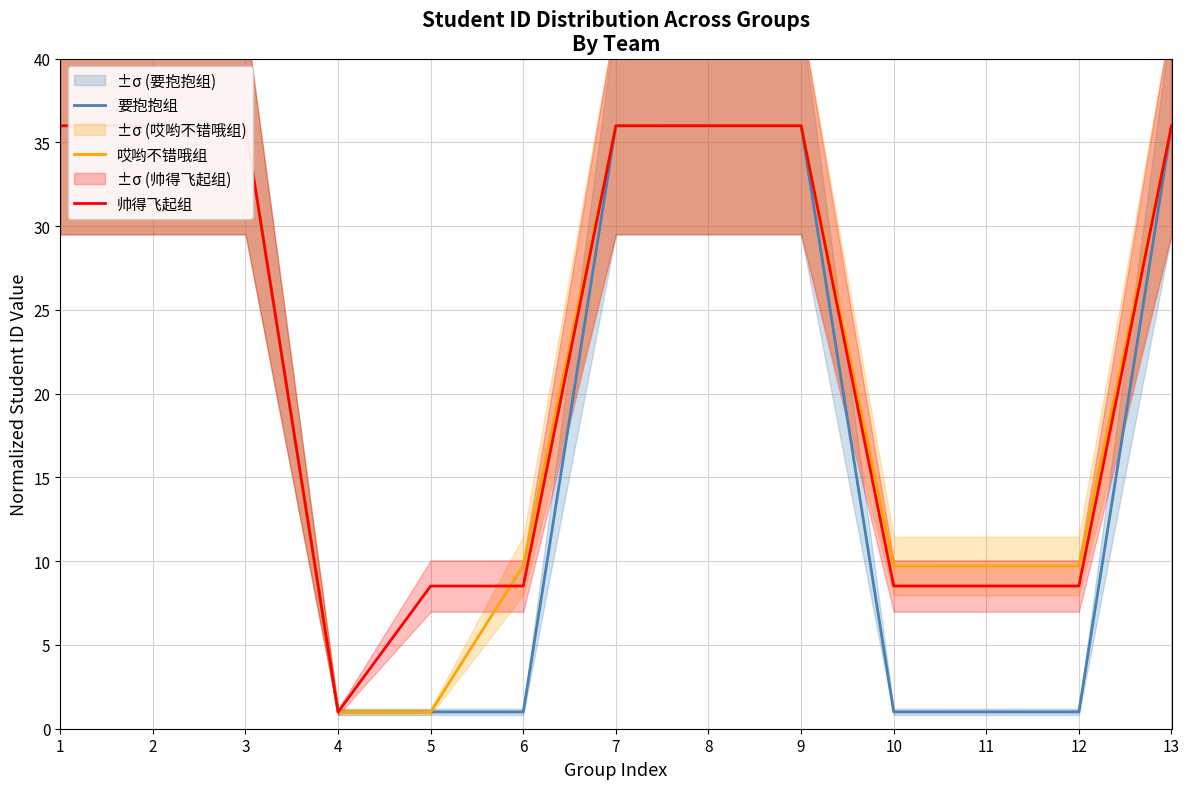

What is the difference between the second highest and second lowest values in the 哎哟不错哦组 series?

35.0